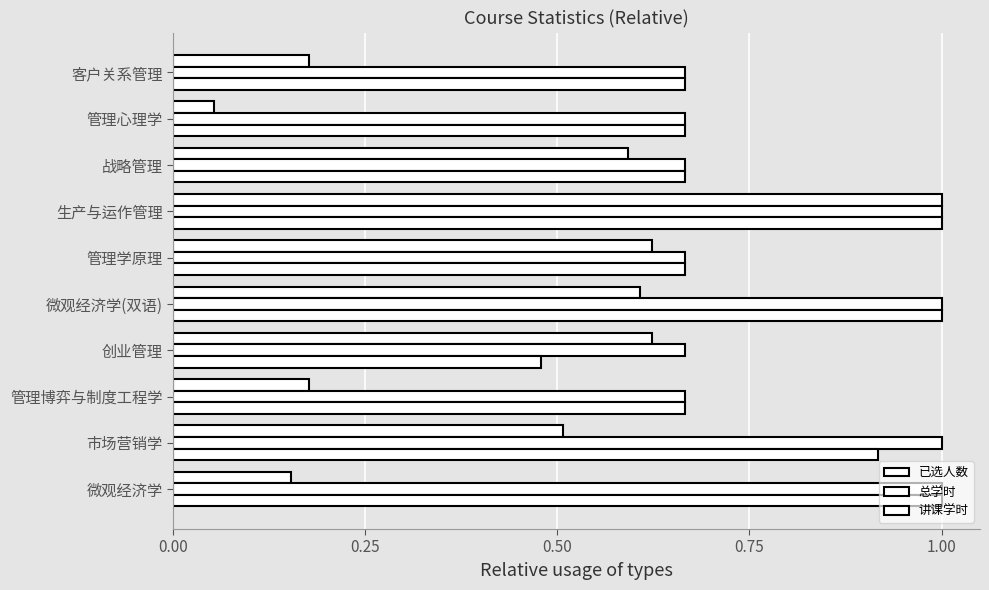

What is the difference between the second highest and second lowest values in the 已选人数 series?

0.5